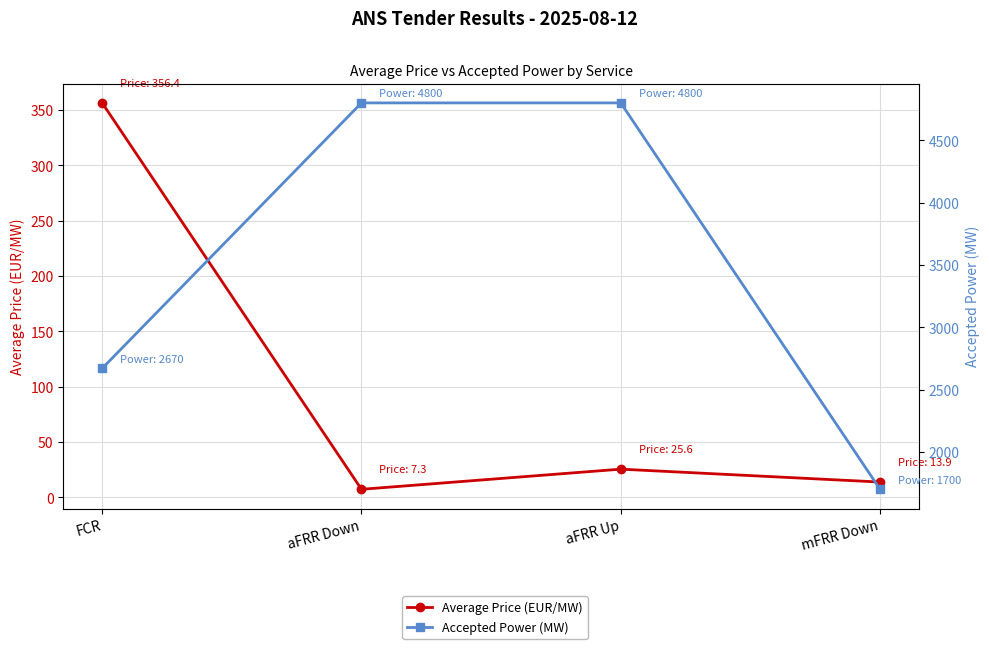

The Average Price (EUR/MW) series shows 5.9 at mFRR Down. True or false?

False